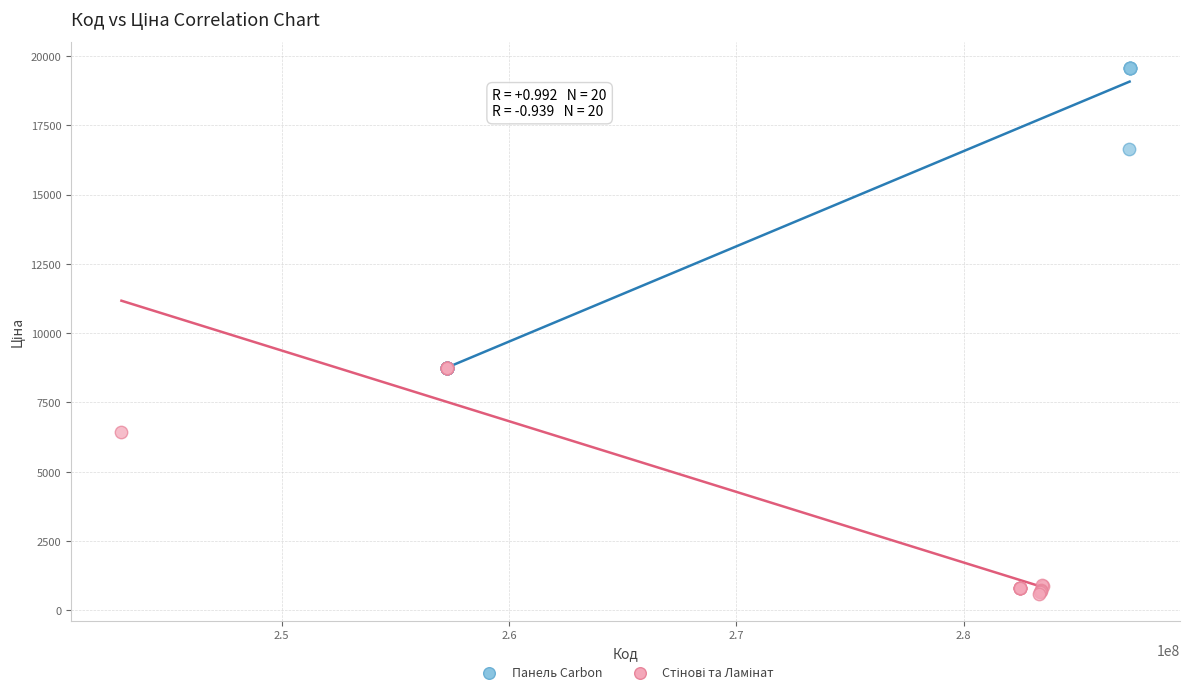

Which series has the widest spread of Y values?

Панель Carbon